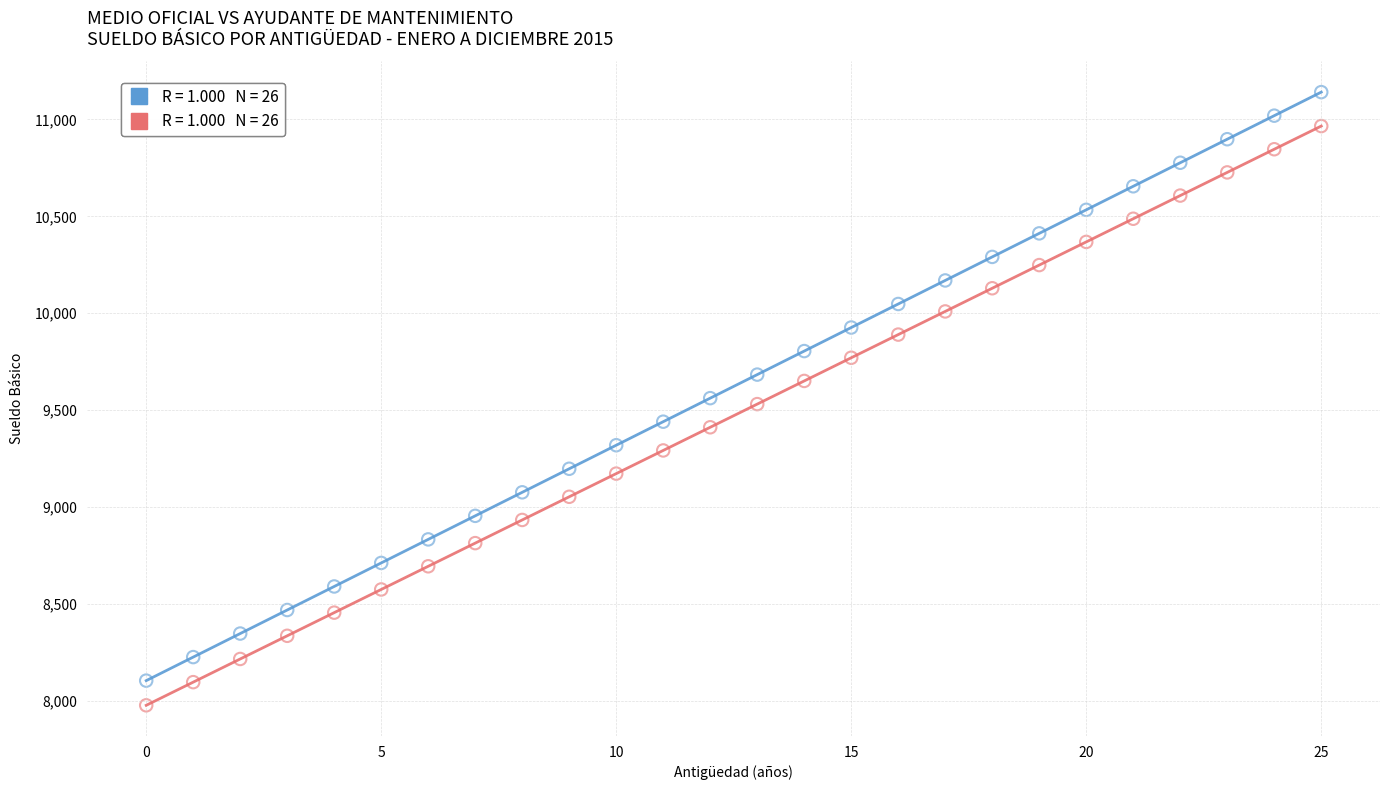

Across all data points, what is the range of Y values (max minus min)?

3165.9